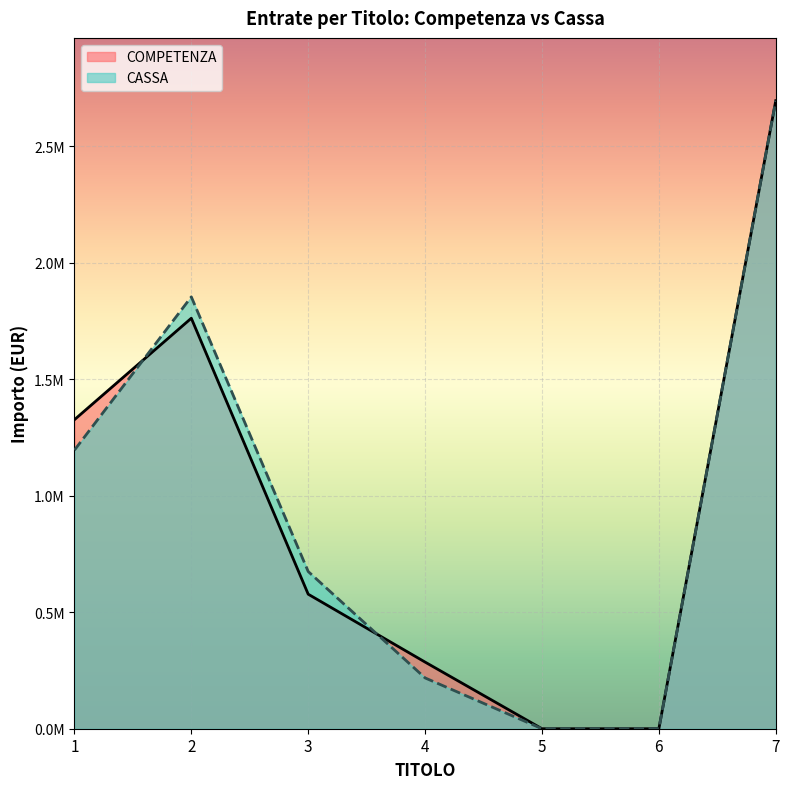

Reading left to right, transcribe all the data shown in this chart.

COMPETENZA: 1=1326434.1	2=1762031.6	3=577444.4	4=286042.5	5=0.0	6=0.0	7=2695796.9
CASSA: 1=1195763.4	2=1853732.5	3=674818.2	4=218081.0	5=0.0	6=0.0	7=2695796.9